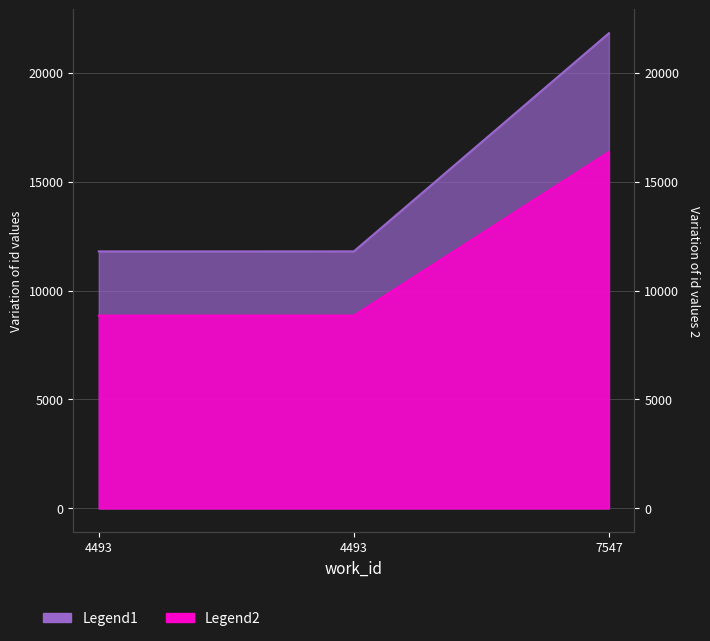

List the series in order of their overall mean, lowest first.

Legend2, Legend1